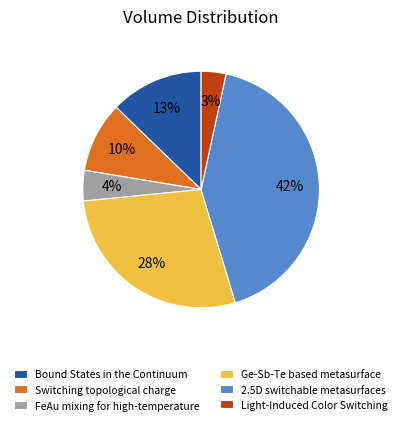

What percentage is the FeAu mixing for high-temperature slice, to the nearest percent?

4%